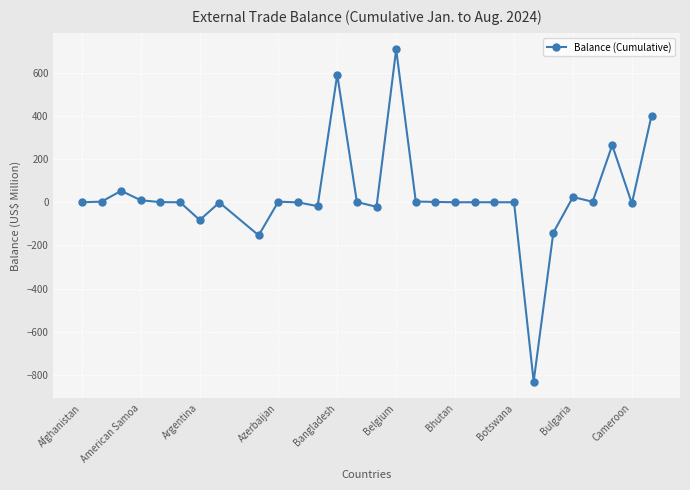

How many series are shown in this chart?

1